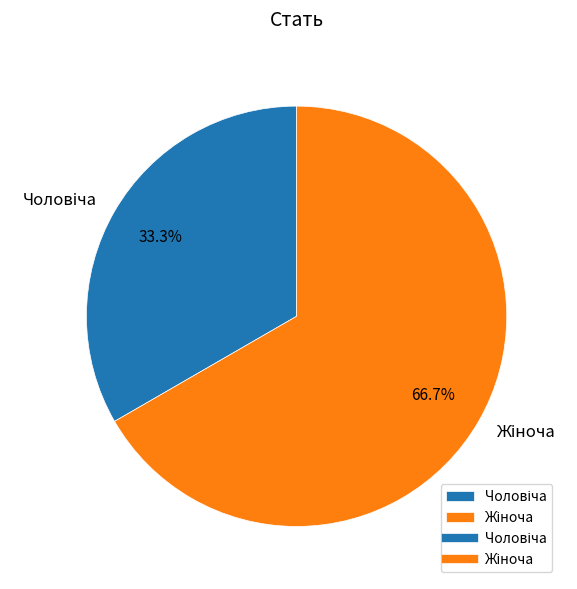

Is there any slice that represents more than half of the pie?

Yes